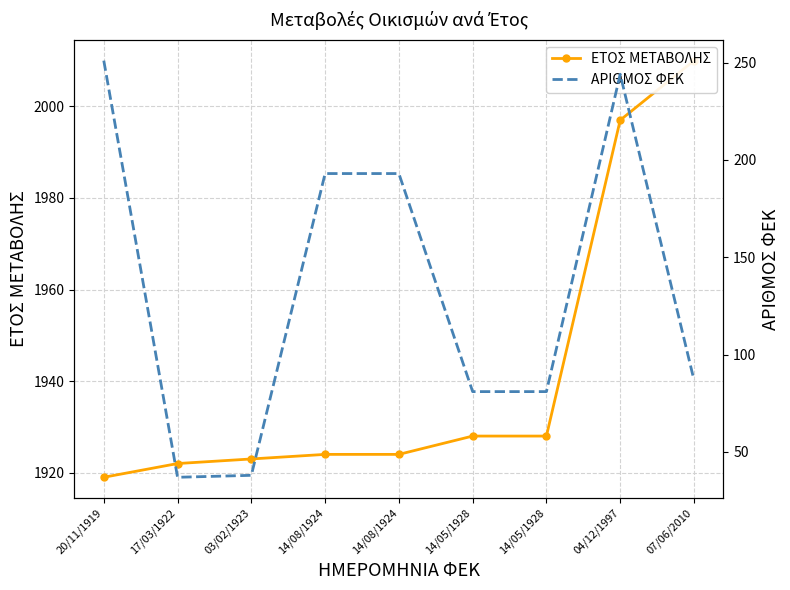

Which series has the largest total across all categories?

ΕΤΟΣ ΜΕΤΑΒΟΛΗΣ